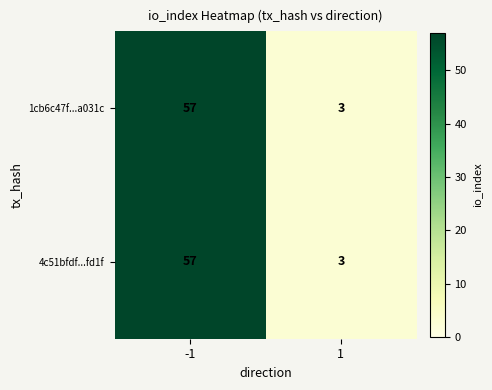

What is the greatest value displayed?

57